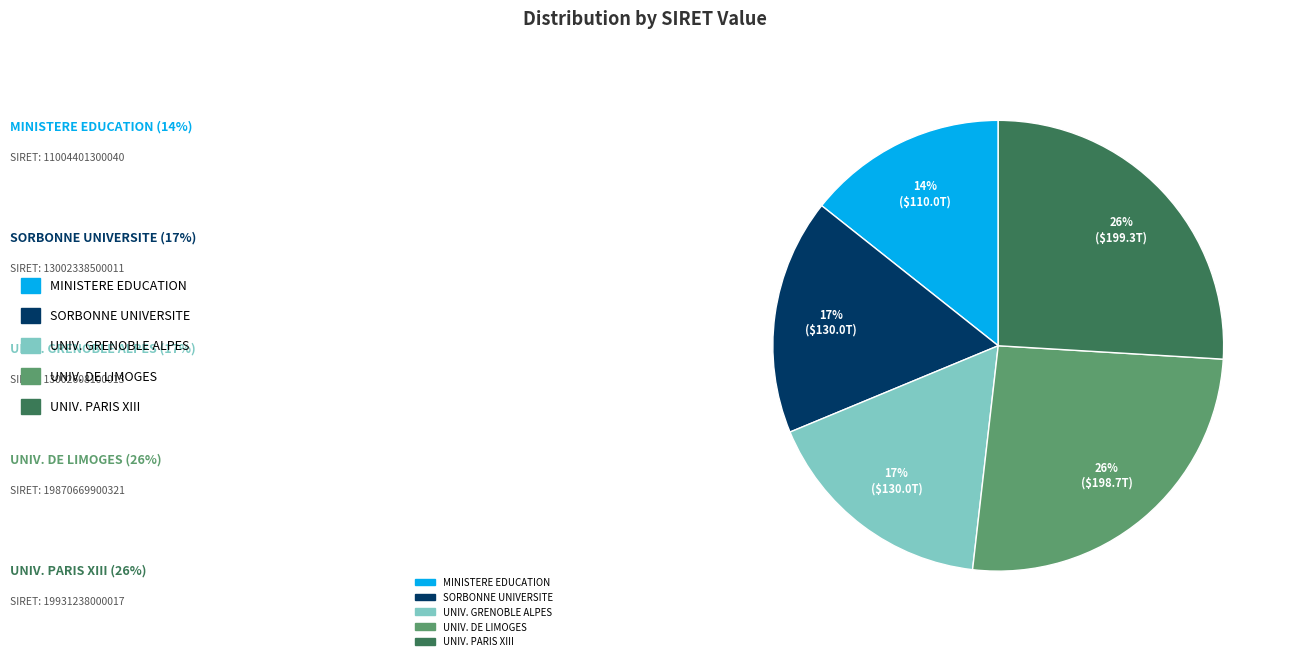

Is there any slice that represents more than half of the pie?

No